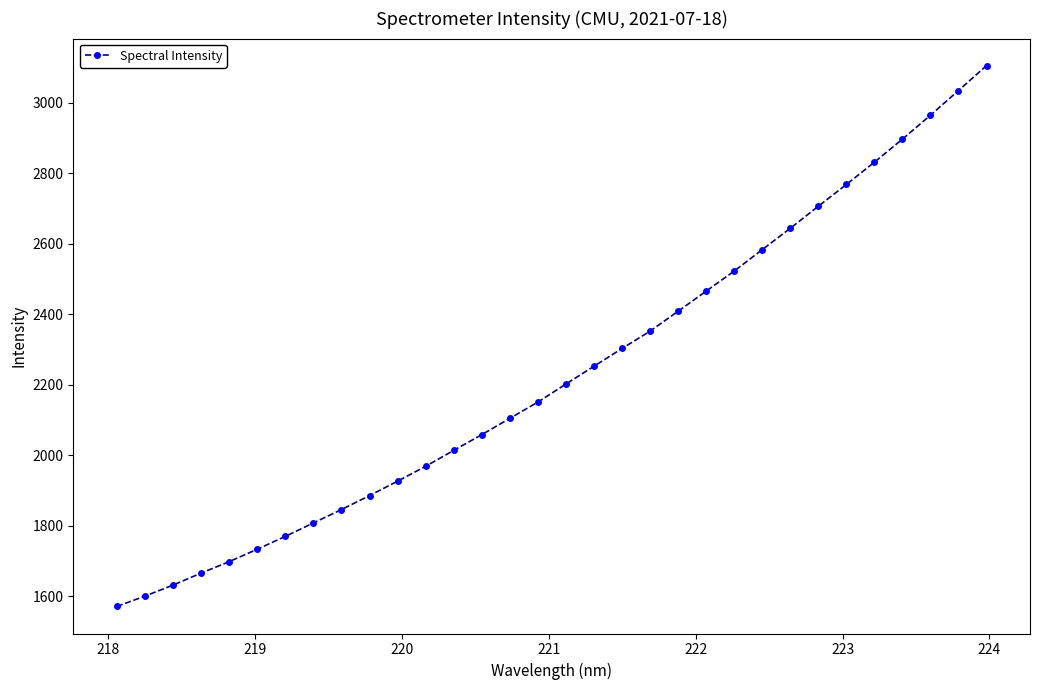

How many data points are less than 2202?

16